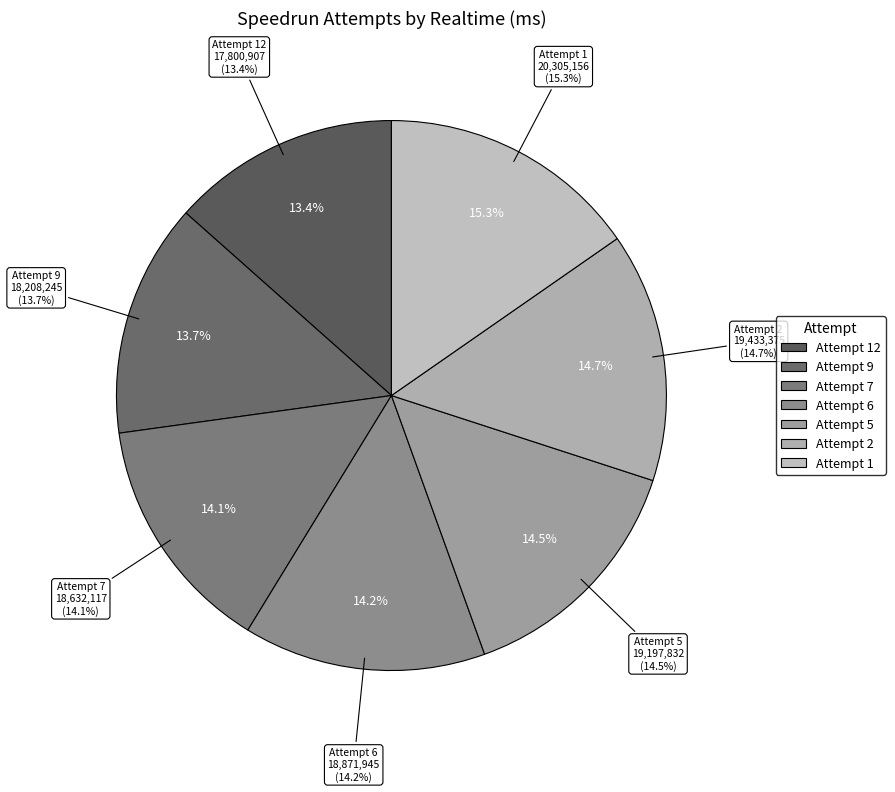

Is there a majority slice in this chart?

No